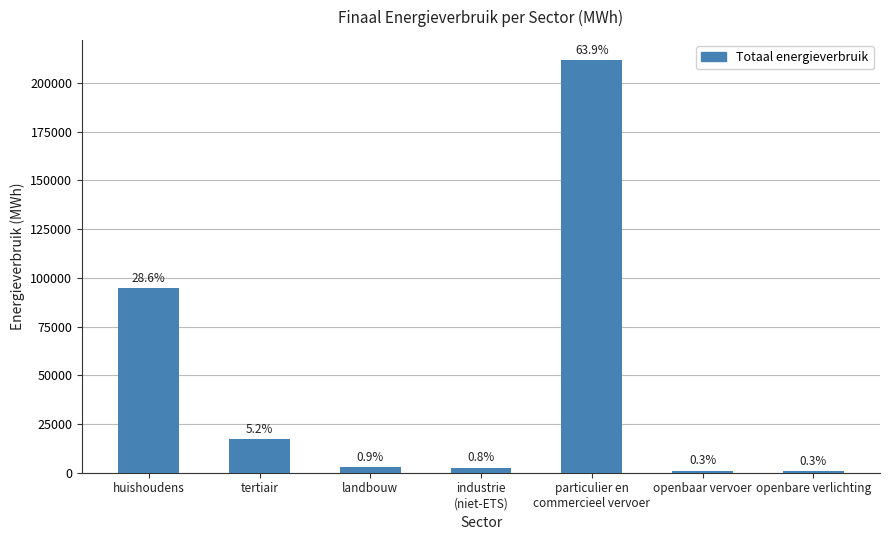

True or false: the data shows 211556.0 at particulier en
commercieel vervoer.

True